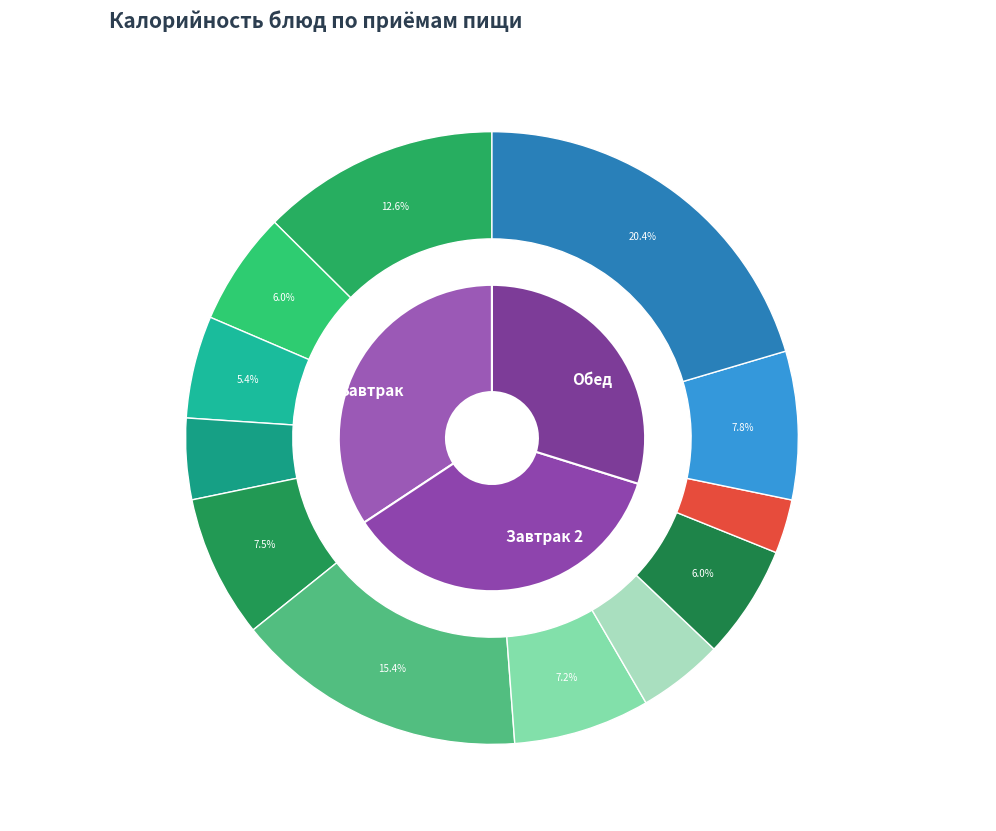

Approximately how many times larger is the value at Каша гречневая с молоком (Завтрак) compared to Кофейный напиток с молоком (Завтрак 2)?

2.1